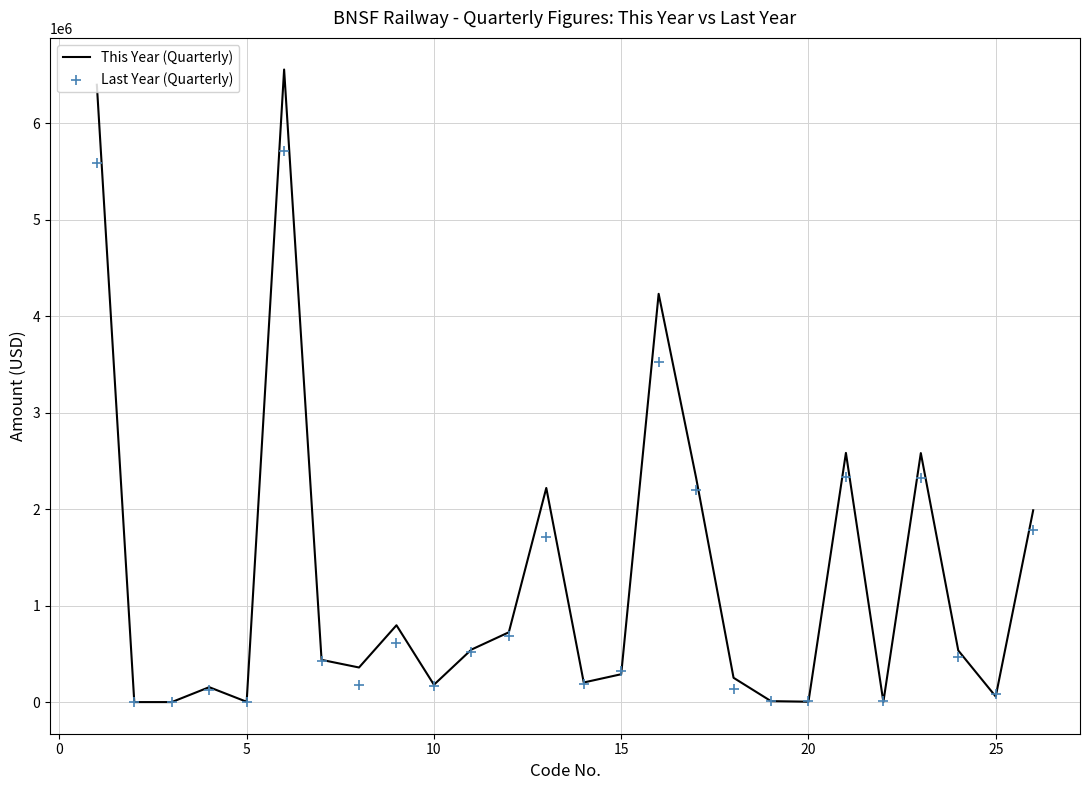

At how many categories does at least one series exceed 5783391?

2